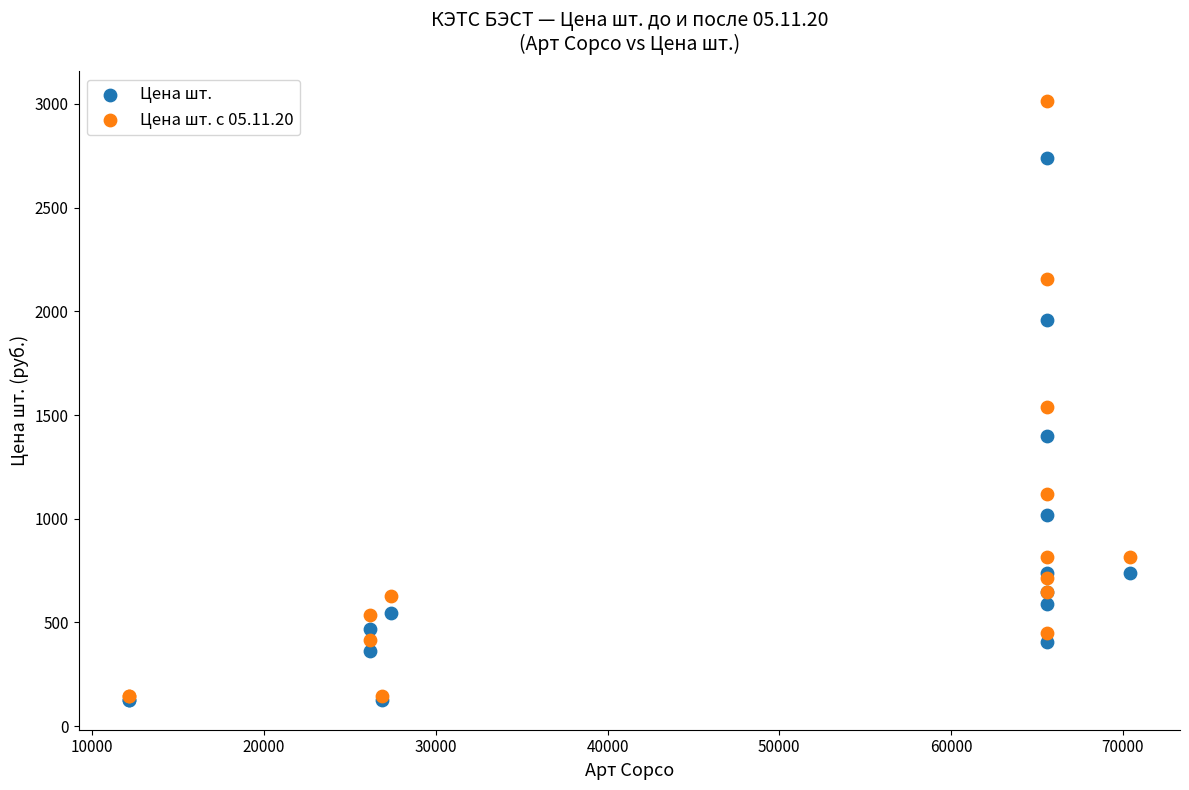

Across all series, what Y value is closest to 1570?

1537.1